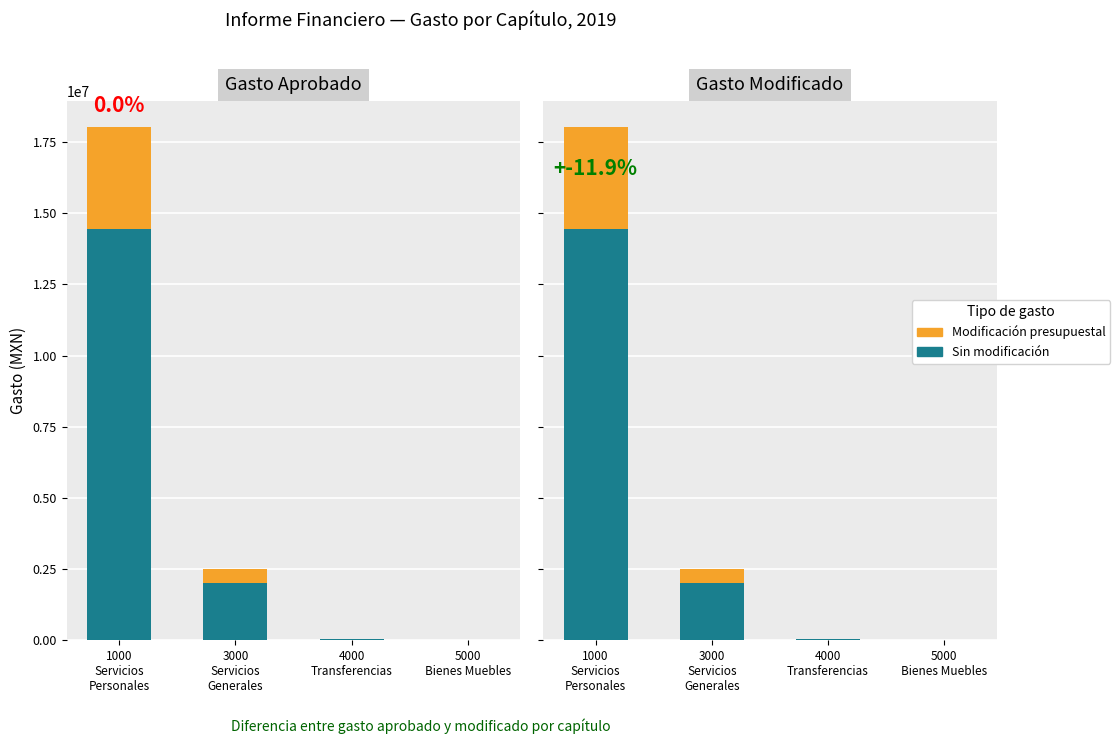

Is it true that Modificación presupuestal equals 3608989.0 at 1000
Servicios
Personales?

True